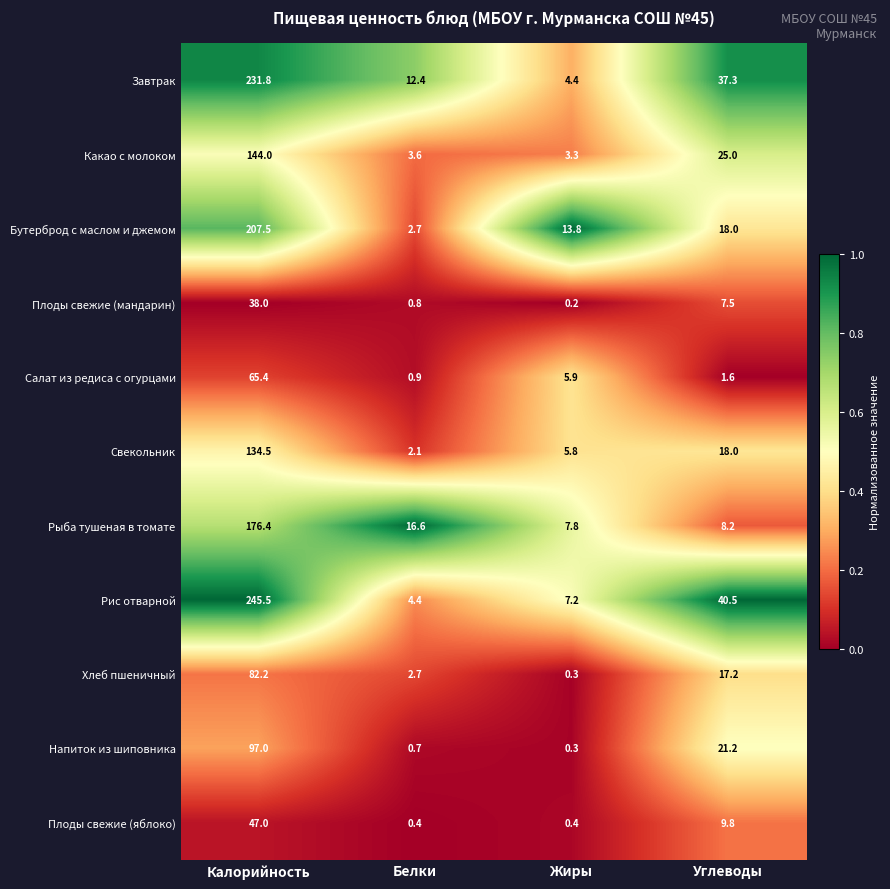

Rank the categories by Хлеб пшеничный value from lowest to highest.

Жиры, Белки, Углеводы, Калорийность